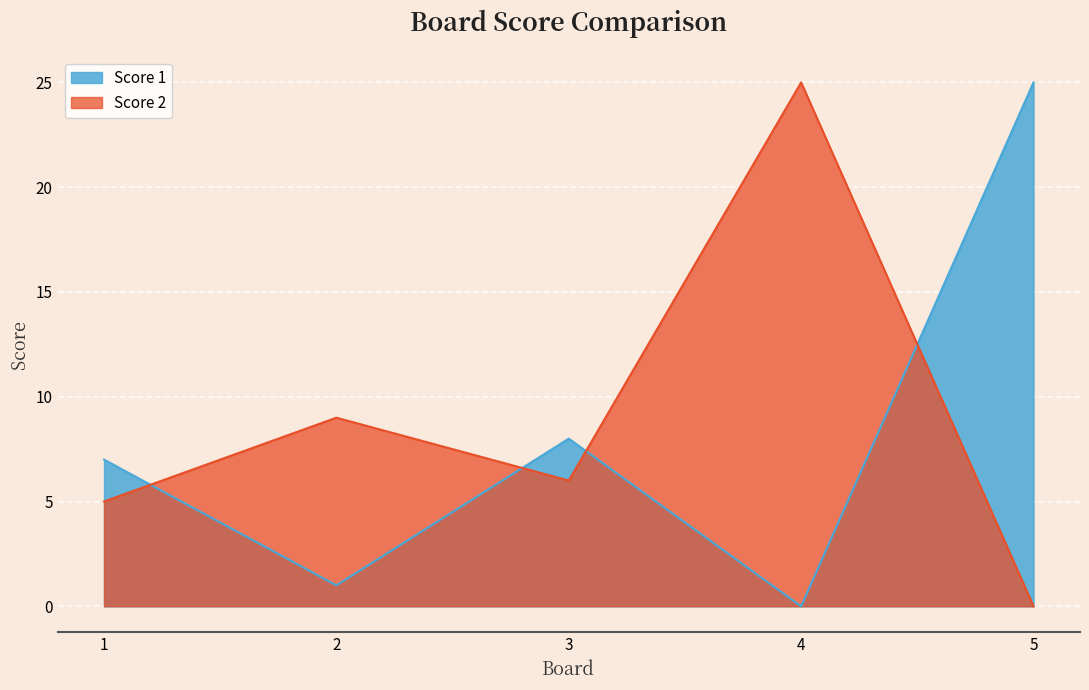

Reading left to right, list all the values displayed in this chart.

Score 1: 1=7	2=1	3=8	4=0	5=25
Score 2: 1=5	2=9	3=6	4=25	5=0